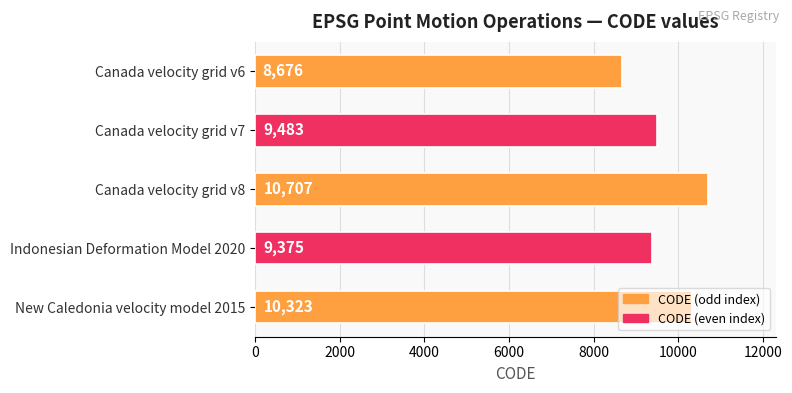

Rank the categories by value from highest to lowest.

Canada velocity grid v8, New Caledonia velocity model 2015, Canada velocity grid v7, Indonesian Deformation Model 2020, Canada velocity grid v6